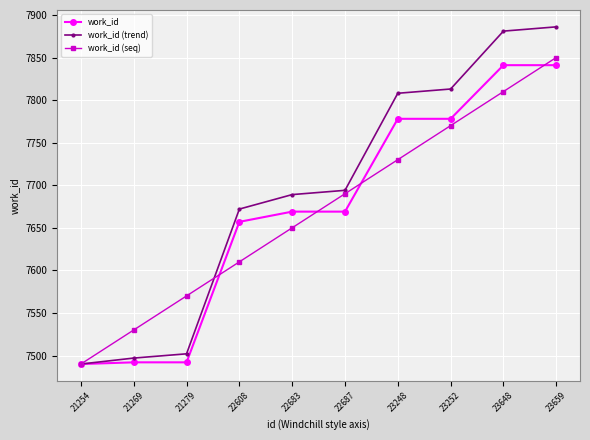

How many lines are shown in the chart?

3